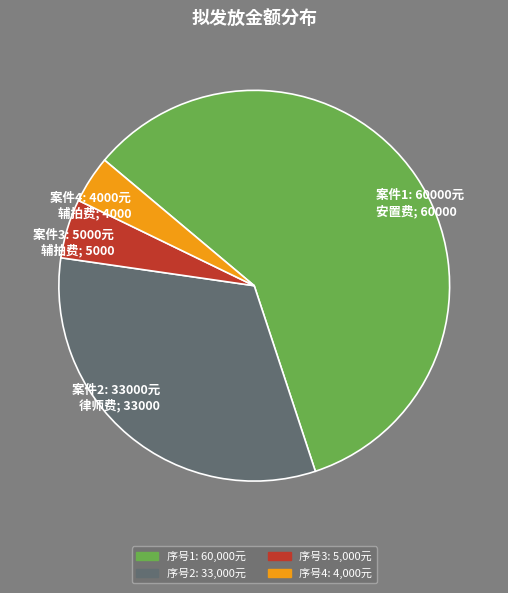

Is it true that 案件4: 4000元 辅拍费; 4000 is 11% of the pie?

False